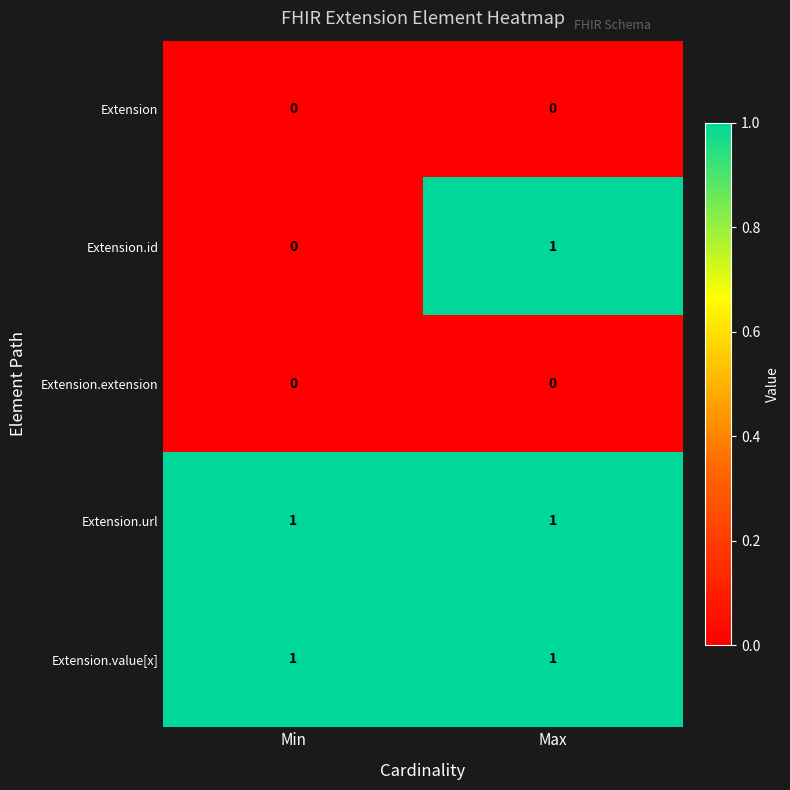

Is it true that Extension.extension equals 0 at Min?

True